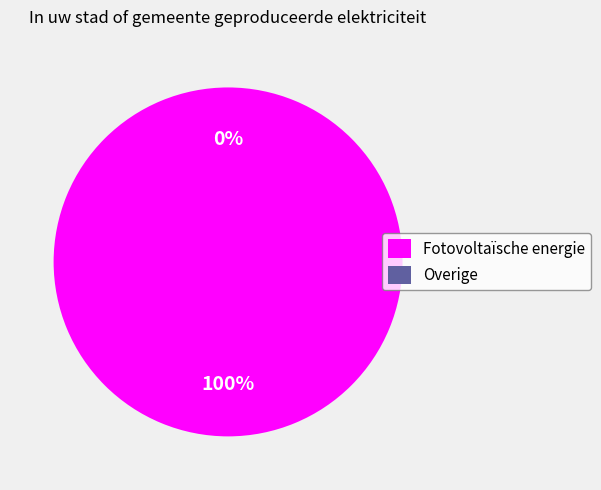

How many slices are in this pie chart?

2